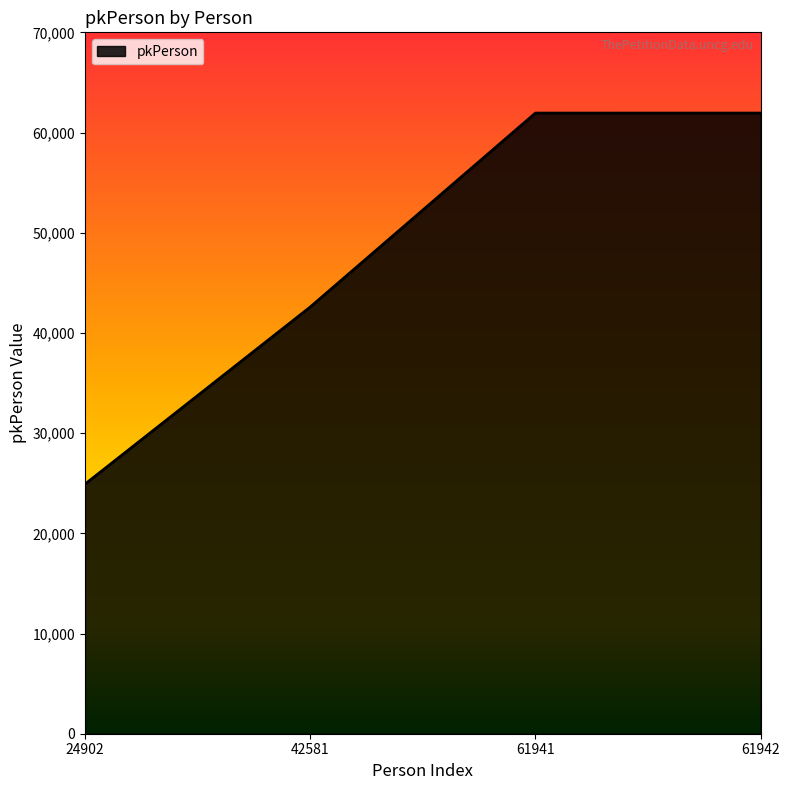

What is the change in value from 61941 to 61942?

+1